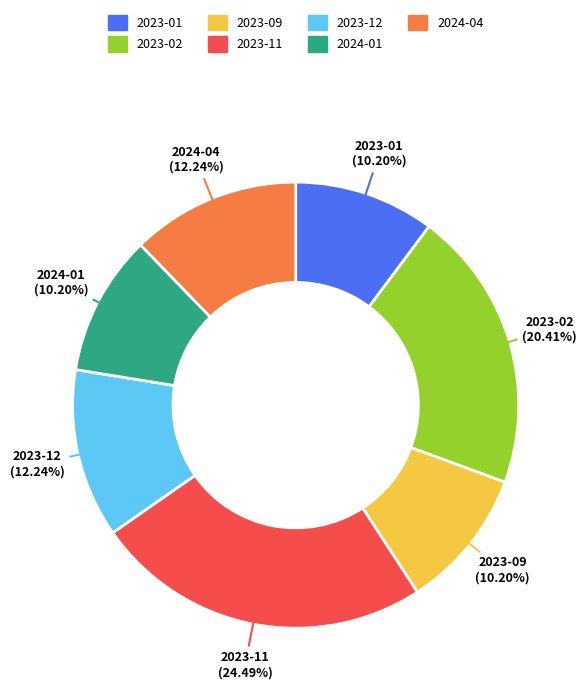

Is there a majority slice in this chart?

No